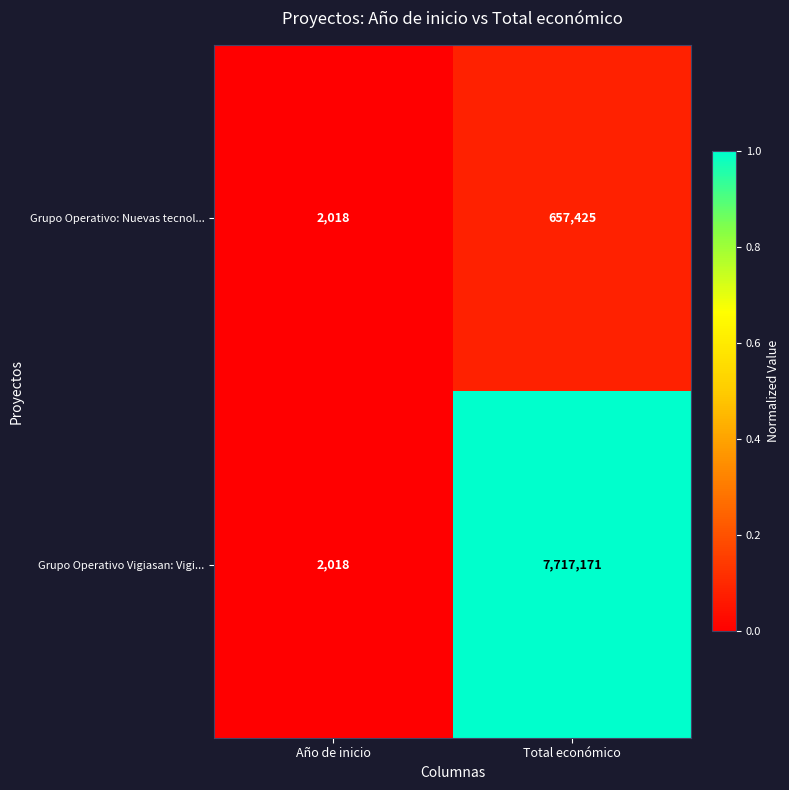

Which series has the largest range (max minus min)?

Grupo Operativo Vigiasan: Vigi...